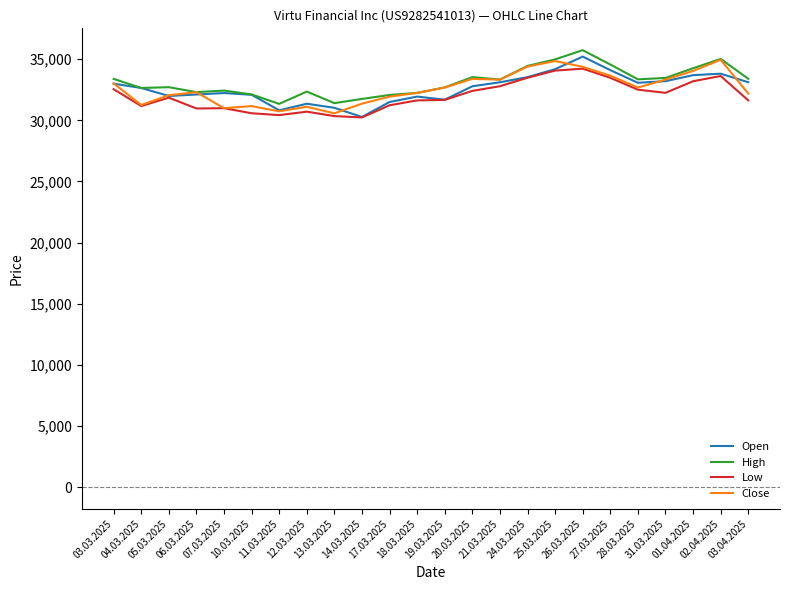

Which series changed the most between 12.03.2025 and 01.04.2025?

Close